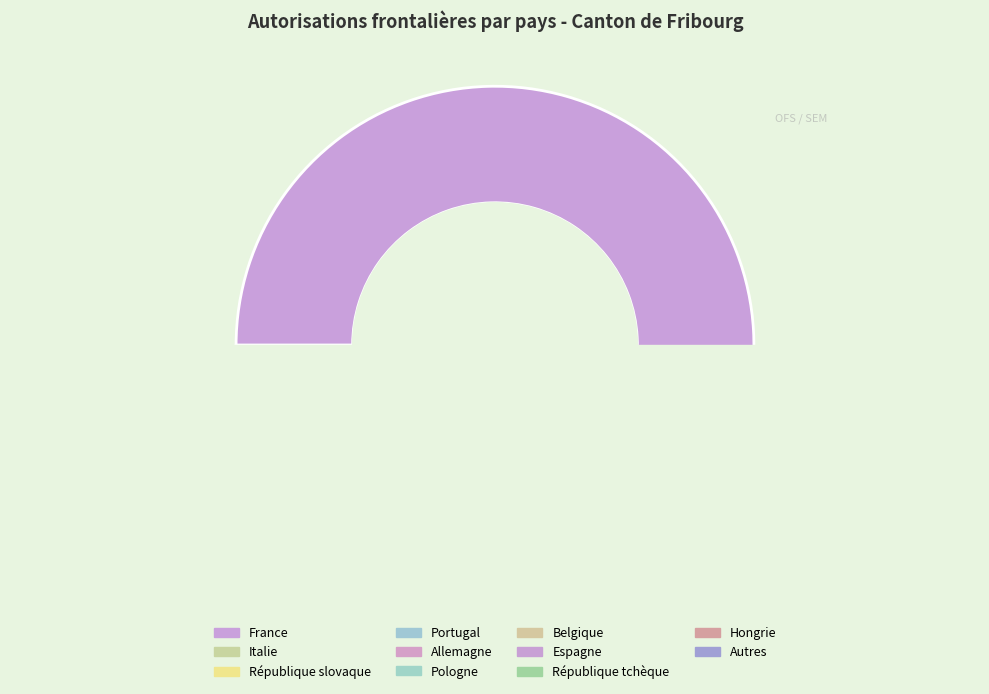

What is the change in value from Espagne to Autres?

-1